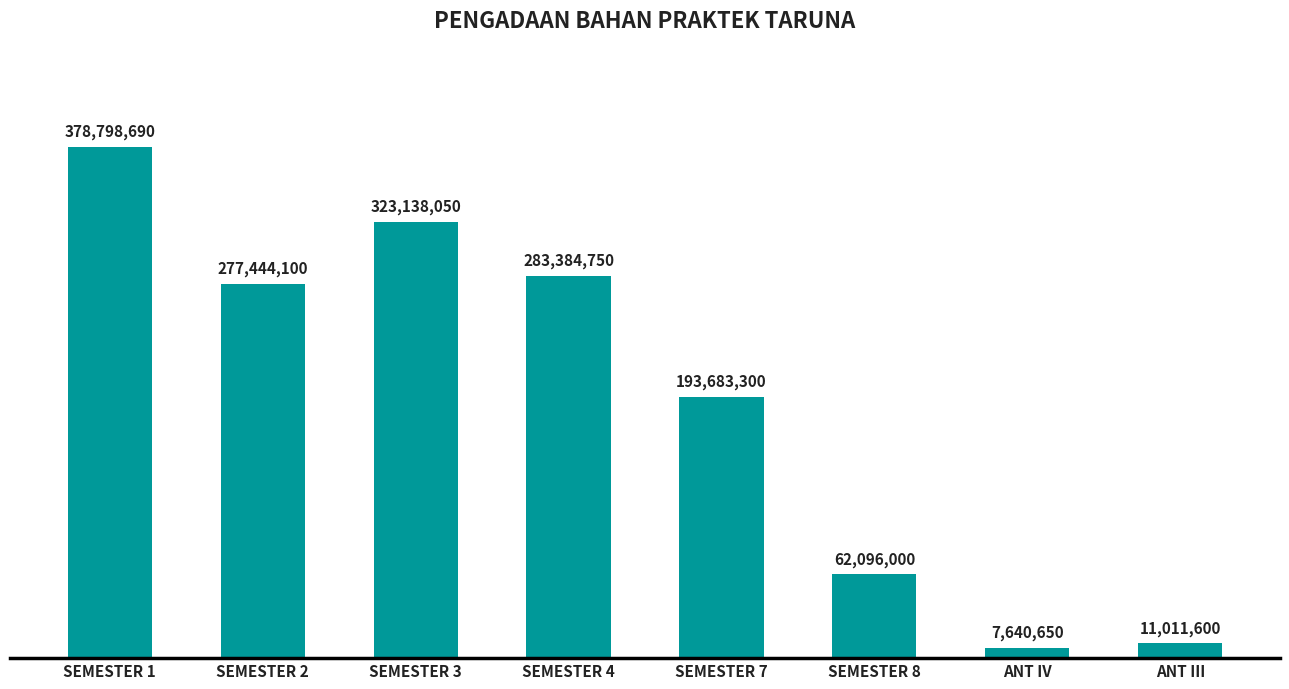

Where does the data first go above 277444100?

SEMESTER 1